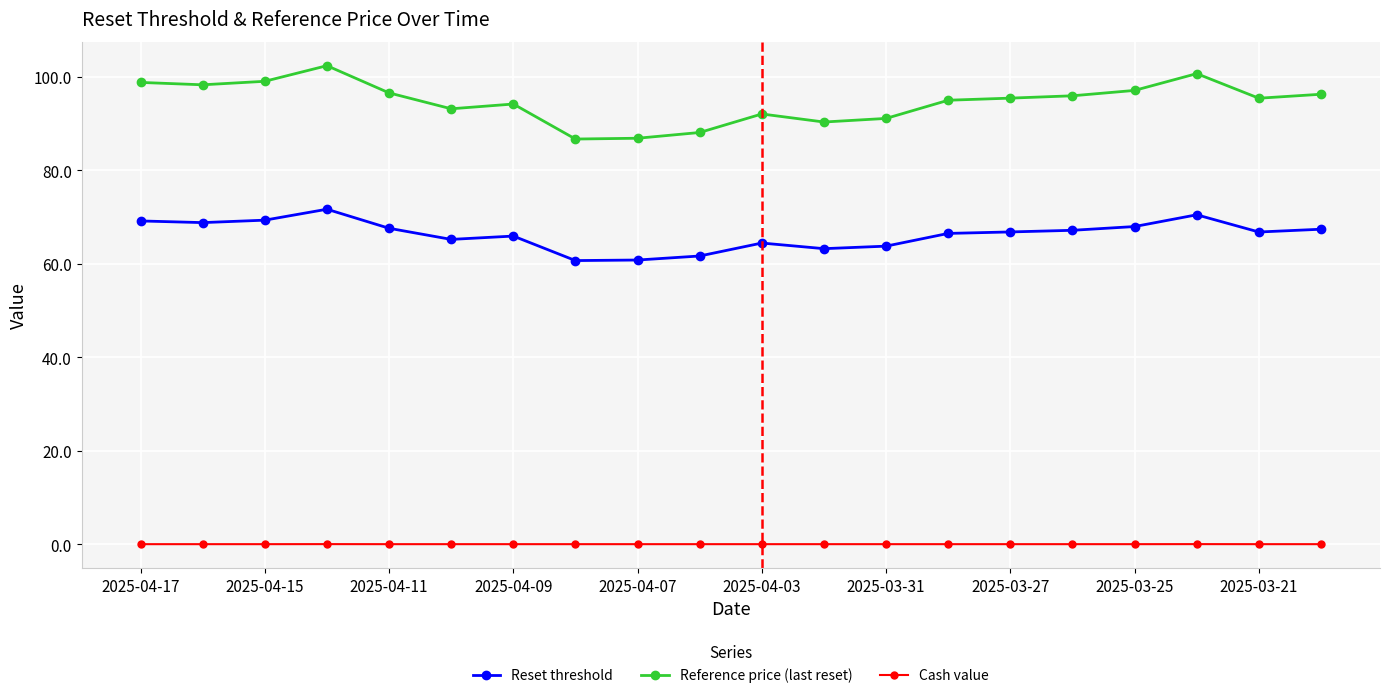

What is the maximum value shown in the chart?

102.3